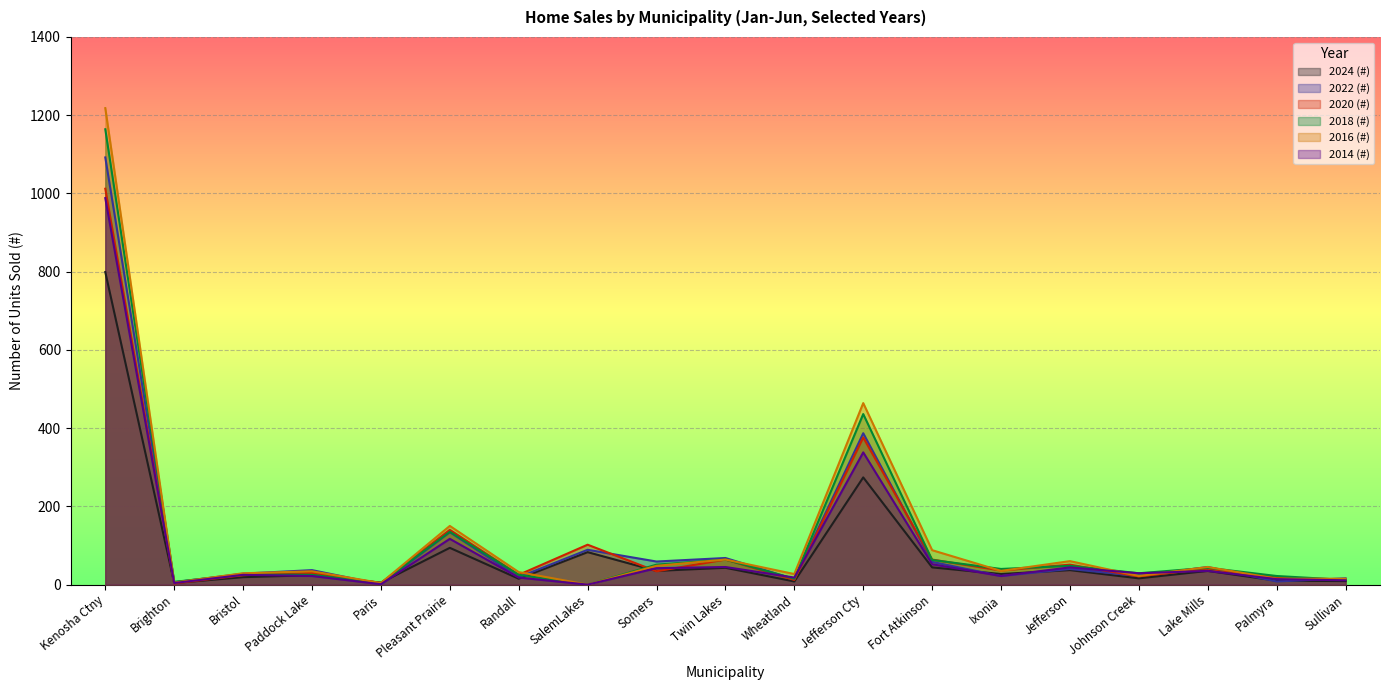

Rank the series at Somers from highest to lowest value.

2022 (#), 2018 (#), 2016 (#), 2014 (#), 2024 (#), 2020 (#)